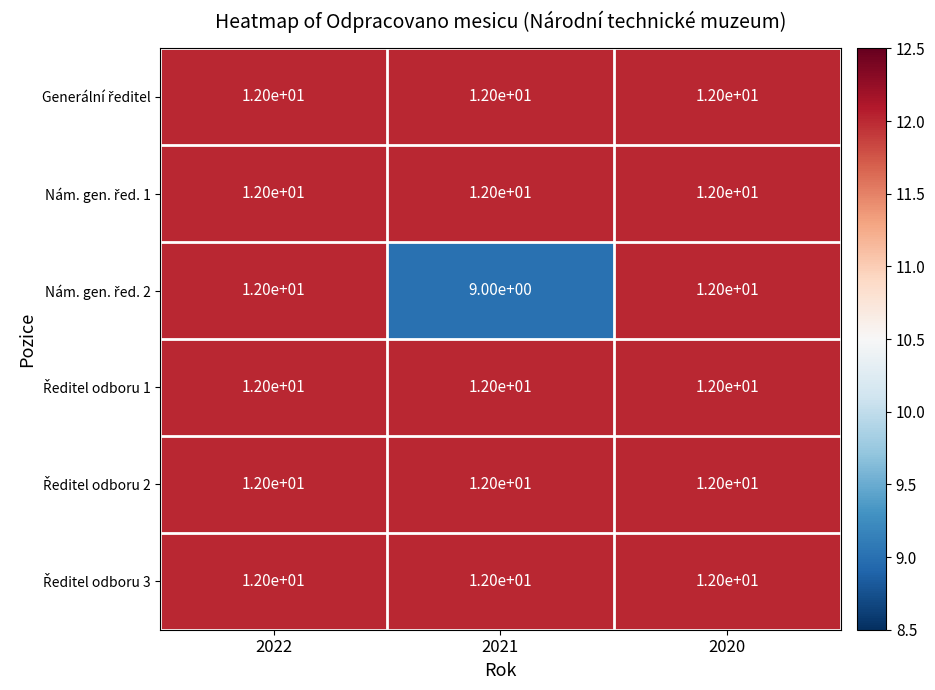

What is the maximum value shown in the chart?

12